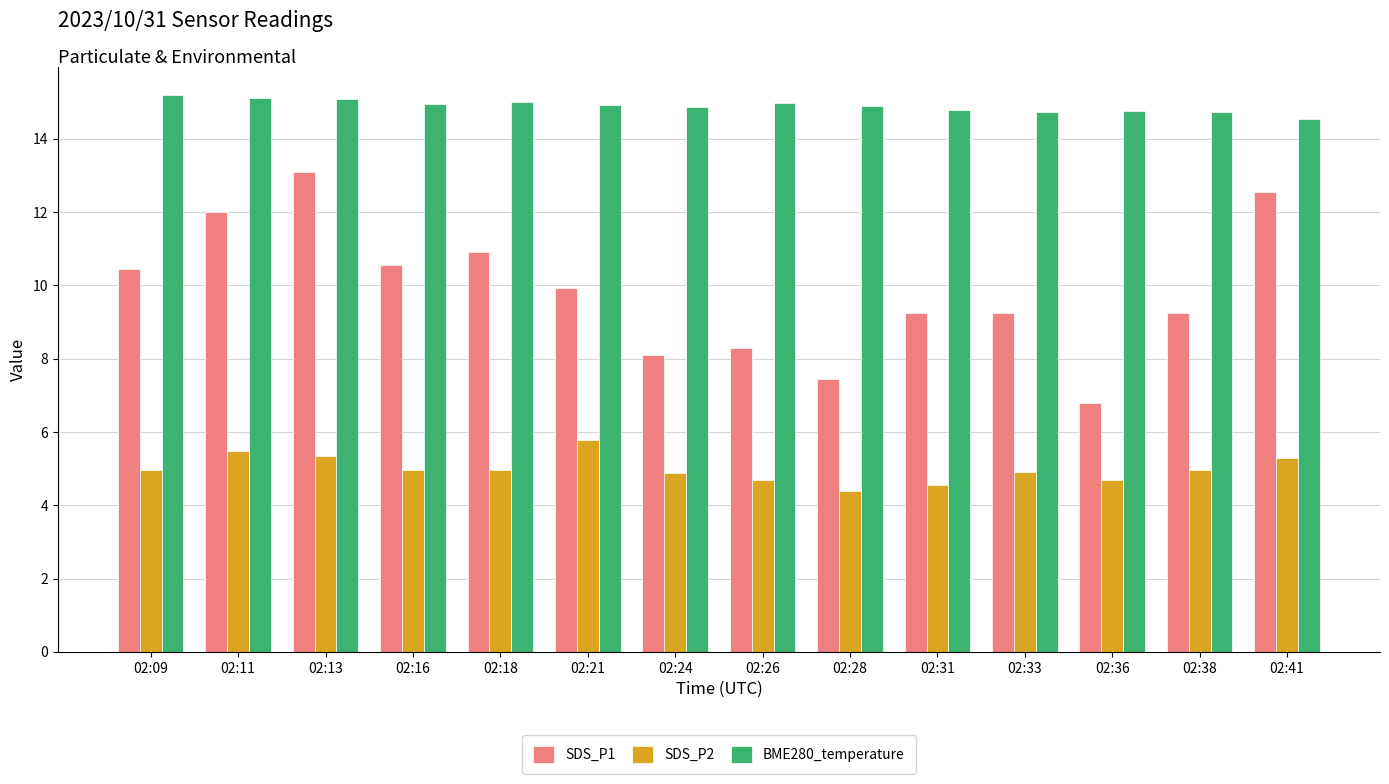

What is the value of the SDS_P1 bar at the 12th from the left?

6.8